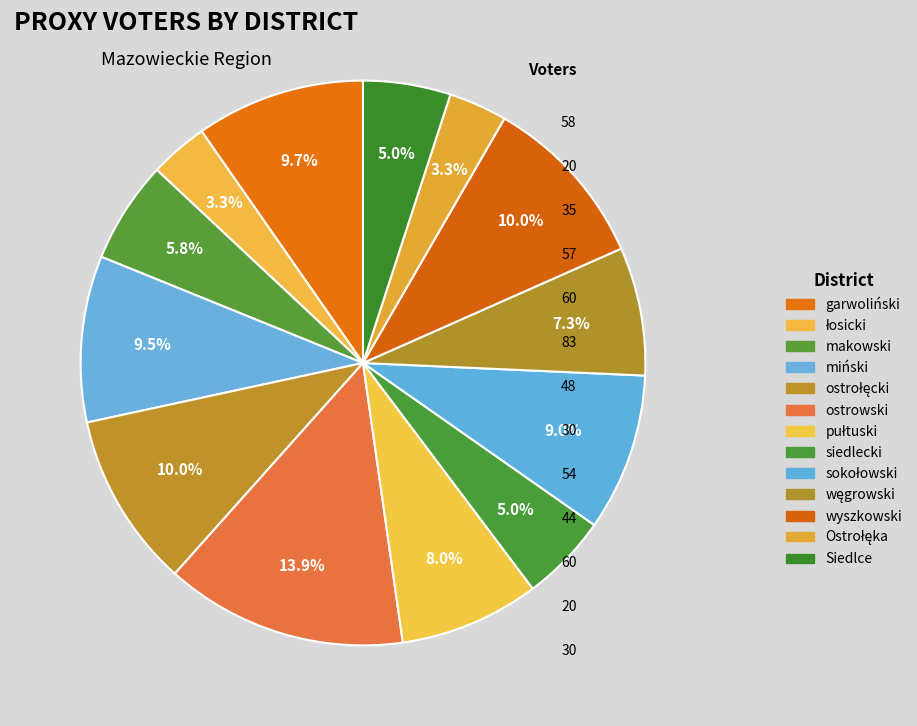

How much of the chart is everything except łosicki?

96.7%